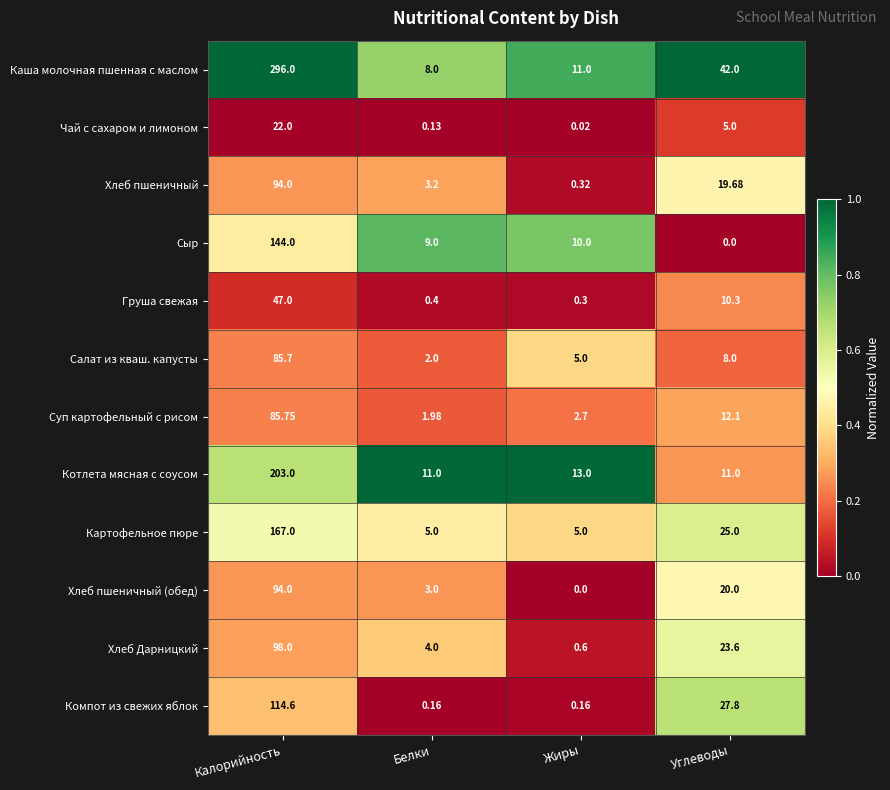

Which series has the widest spread of values?

Каша молочная пшенная с маслом